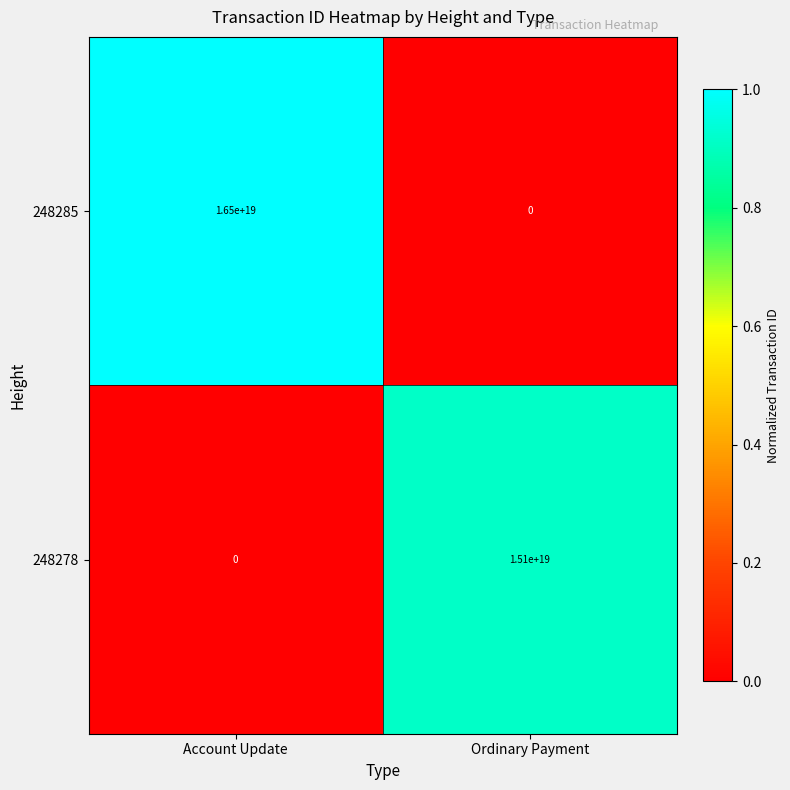

List the series in order of their peak value, lowest first.

248278, 248285